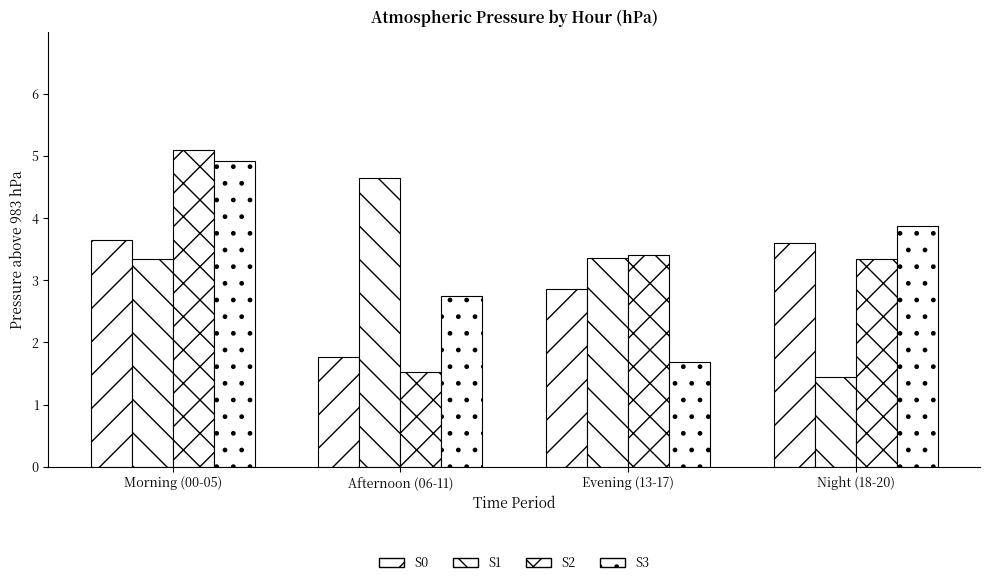

Are the bars grouped side by side (vs. stacked)?

Yes